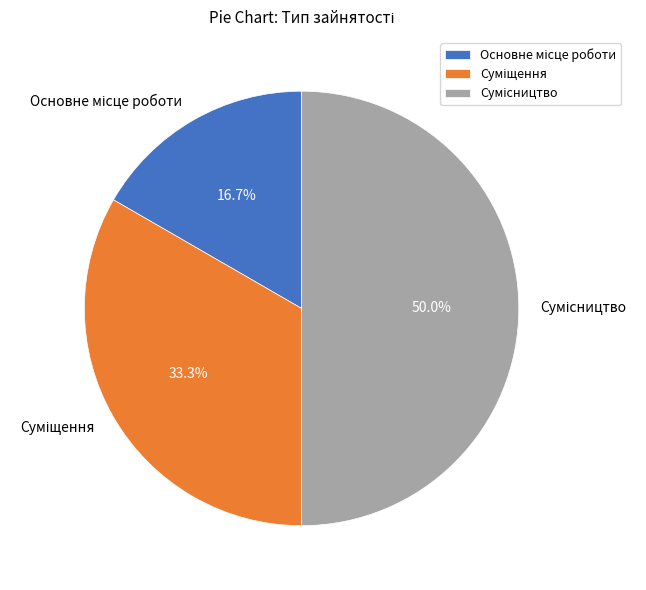

Combined, do Основне місце роботи and Суміщення account for over 50%?

No